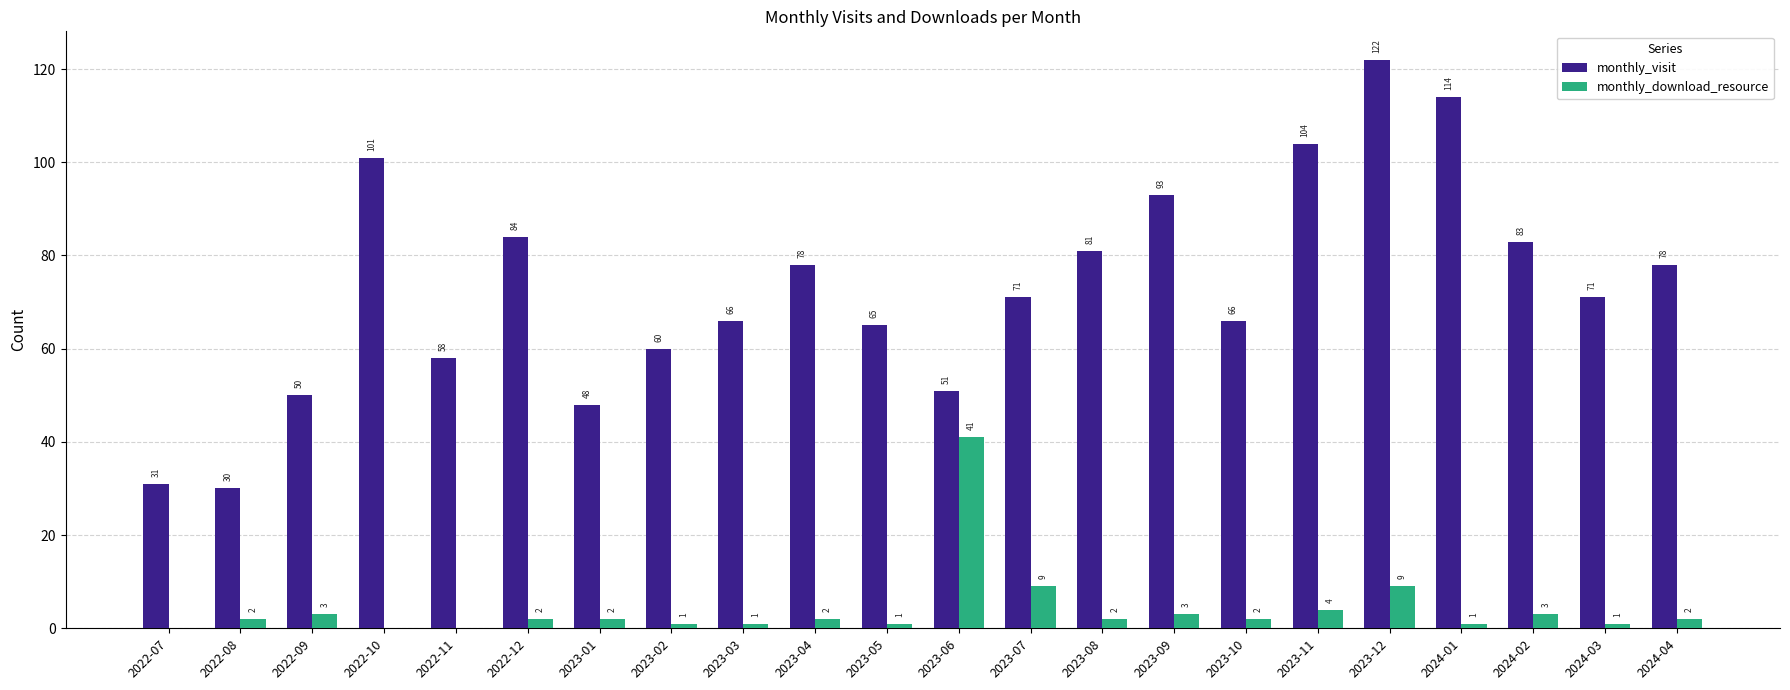

Which category has the highest value in the monthly_download_resource series?

2023-06